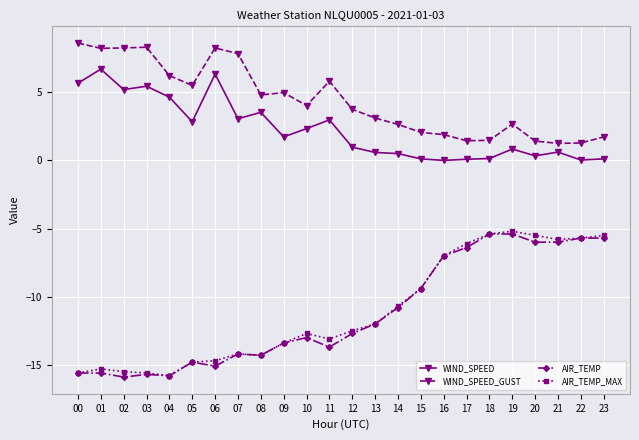

What is the difference between the second highest and minimum values in the AIR_TEMP series?

10.5